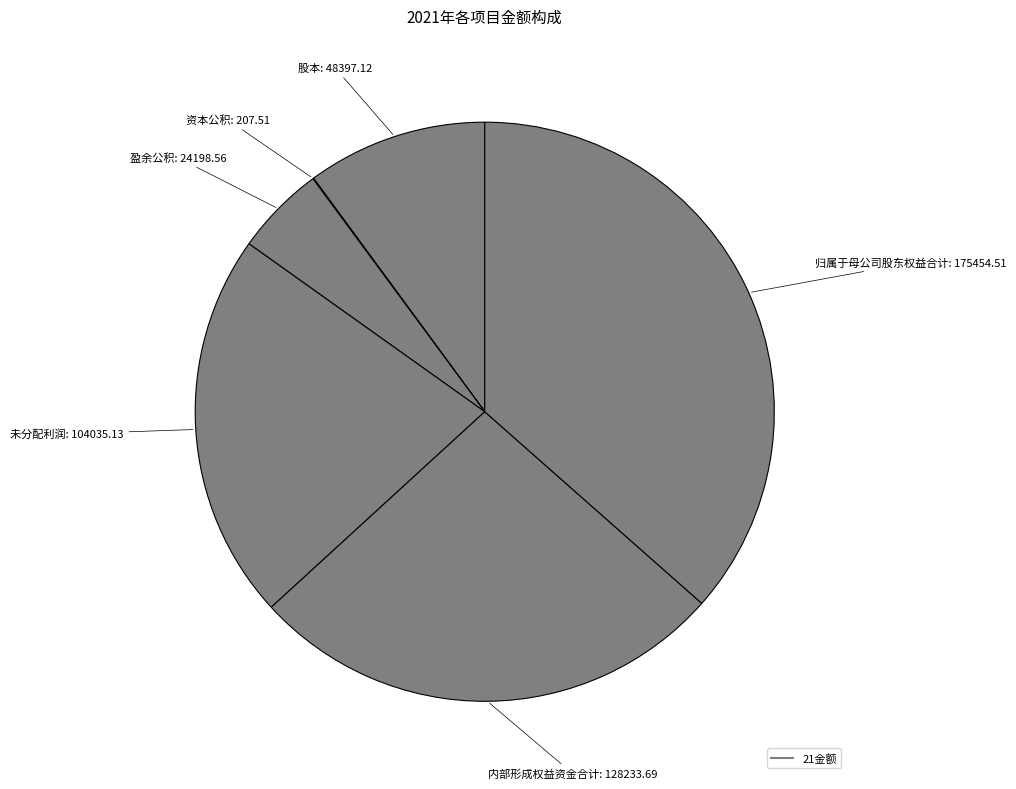

Is there a majority slice in this chart?

No